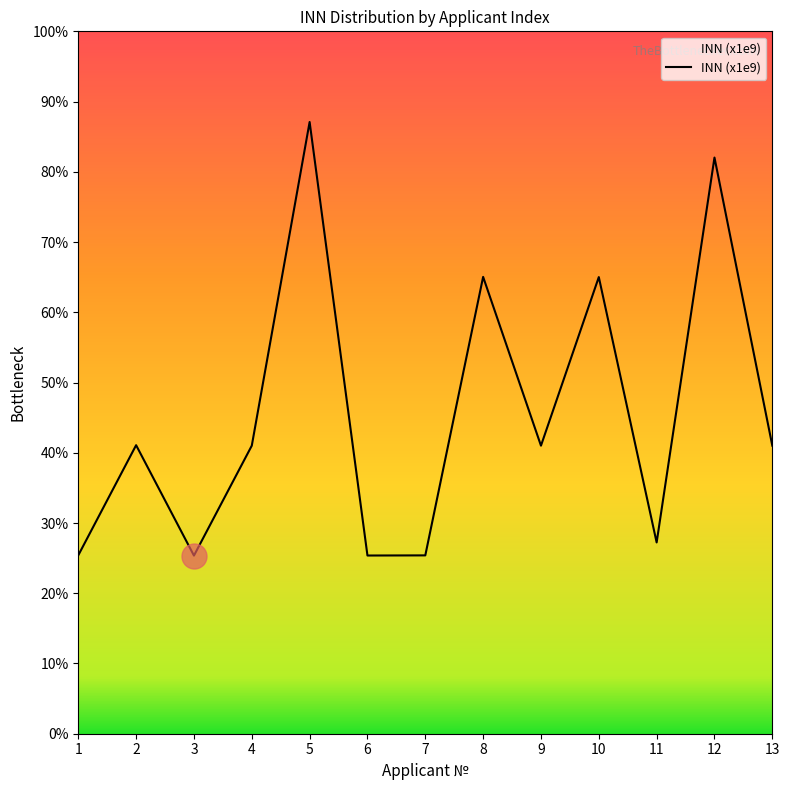

Which has a higher value, 7 or 12?

12